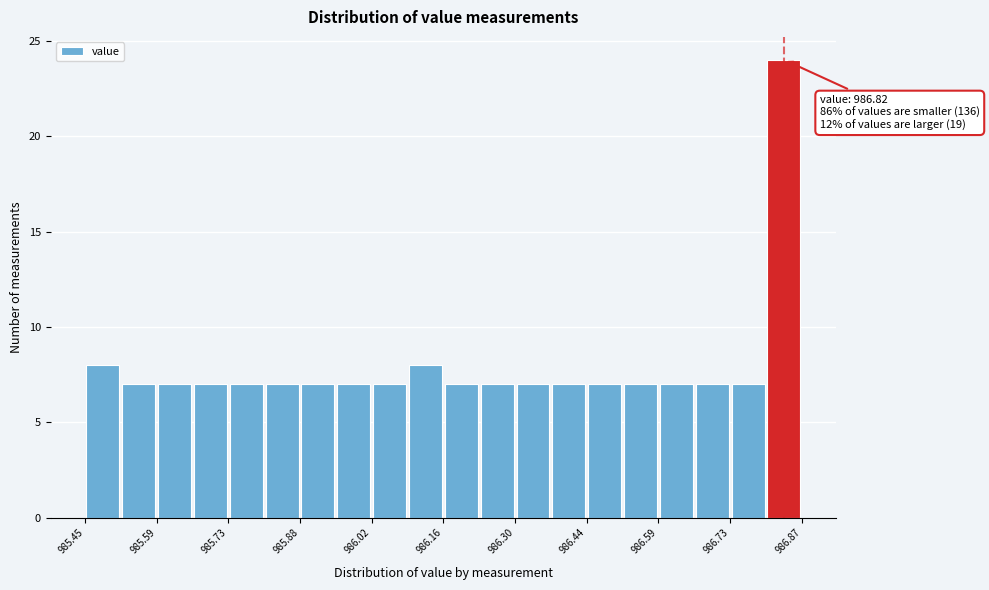

Around what value on the x-axis is the tallest bar? Give the approximate position of its centre, as read against the axis.

986.84